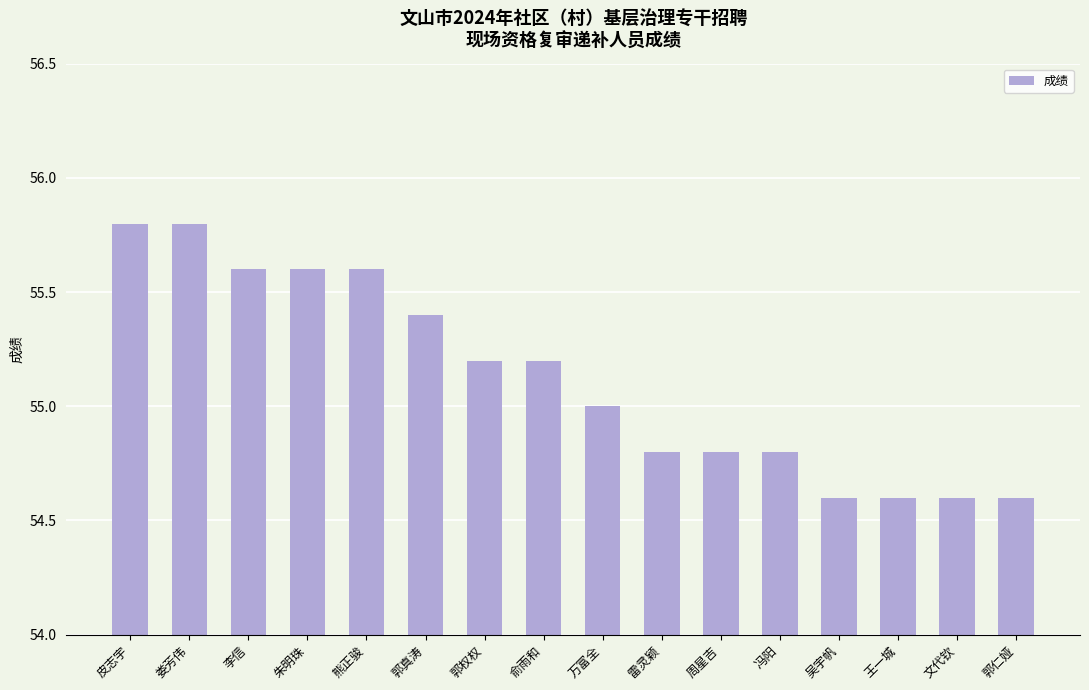

What value does the data have at 朱明珠?

55.6